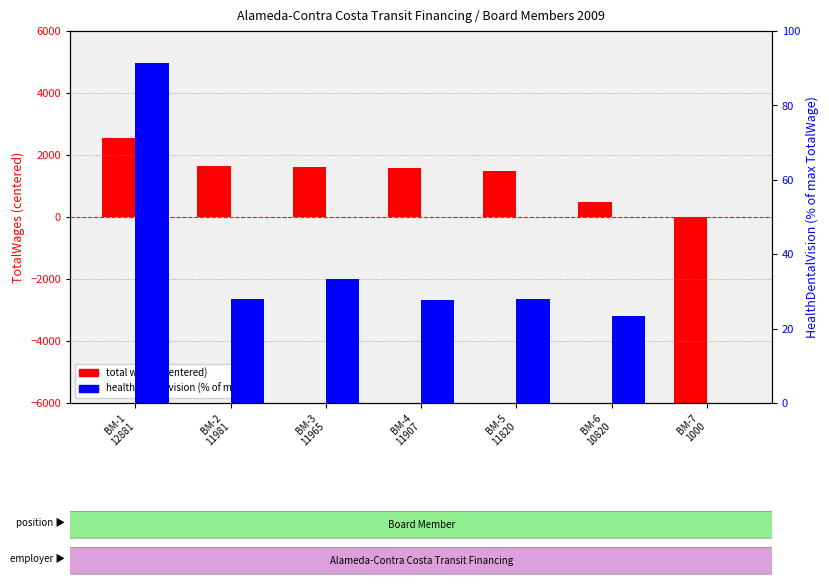

What is the spread (max minus min) of values at BM-3
11965?

1592.5